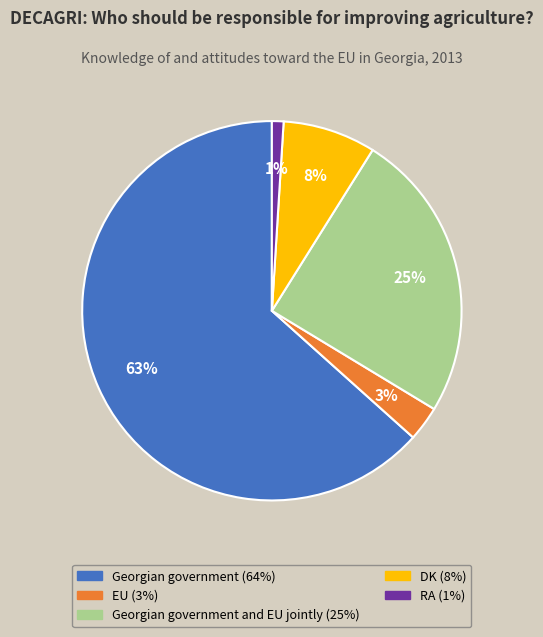

Is there a majority slice in this chart?

Yes